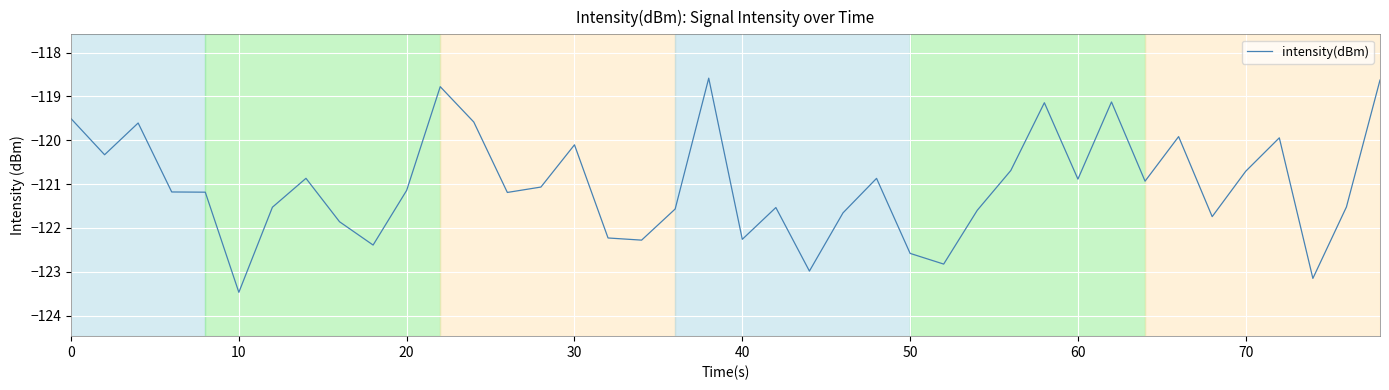

What is the greatest value displayed?

-118.6